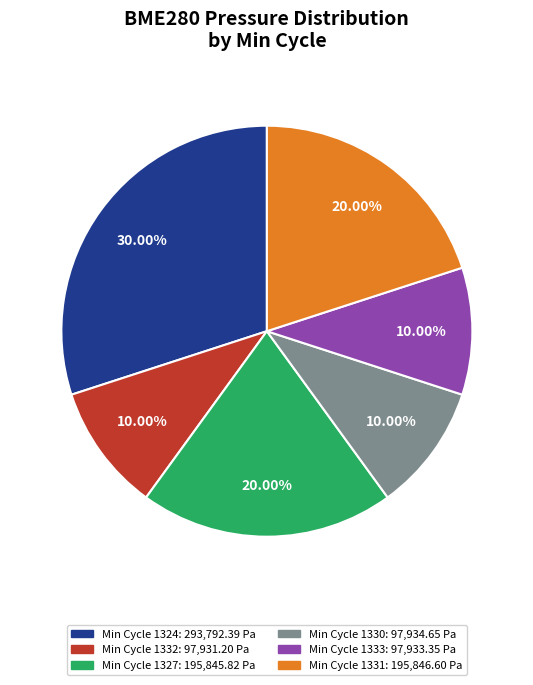

Combined, do Min Cycle 1324: 293,792.39 Pa and Min Cycle 1333: 97,933.35 Pa account for over 50%?

No